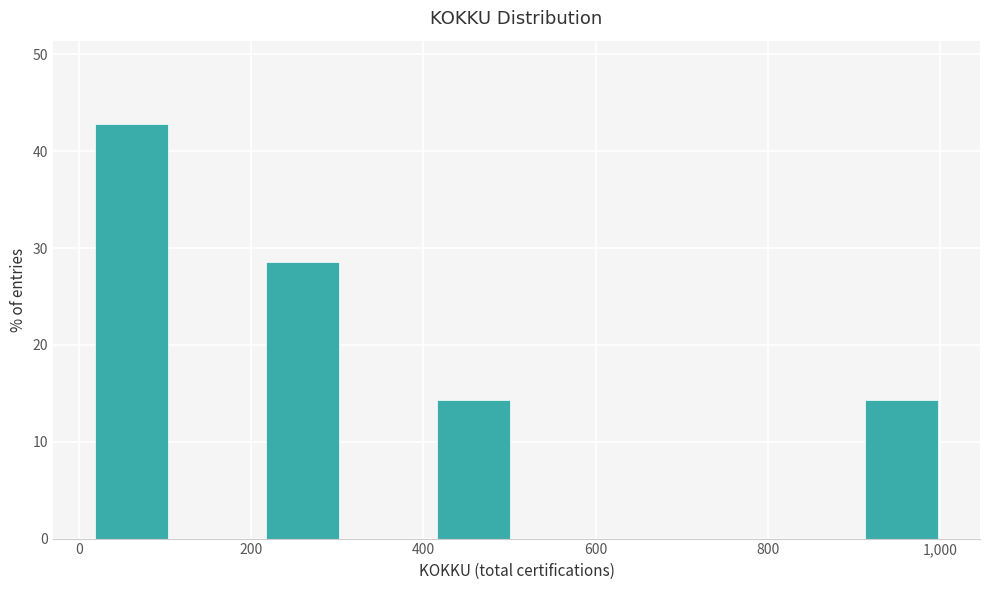

Reading left to right, list every bar in this chart as the range it spans on the x-axis followed by its height. Neither the bar edges nor the heights are printed on the chart, so give them approximately, as read against the axes.

20 to 120: 43
120 to 220: 0
220 to 320: 29
320 to 420: 0
420 to 520: 14
520 to 620: 0
620 to 720: 0
720 to 820: 0
820 to 920: 0
920 to 1020: 14